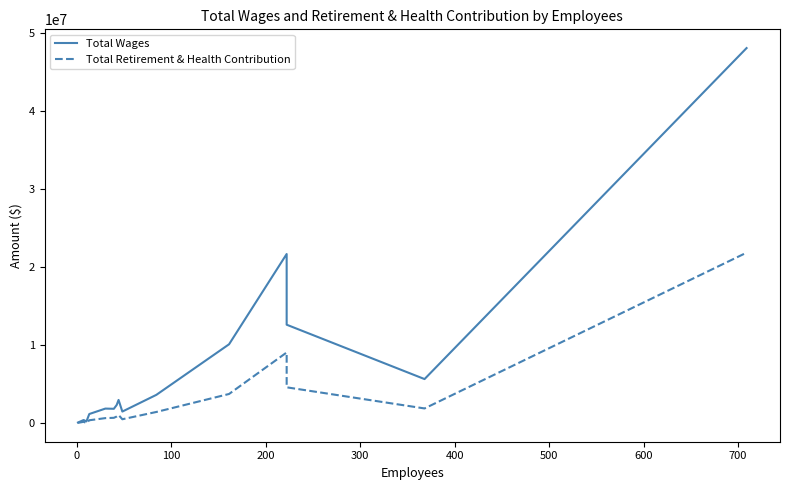

In Total Retirement & Health Contribution, how many points are lower than both neighbors (excluding endpoints)?

3